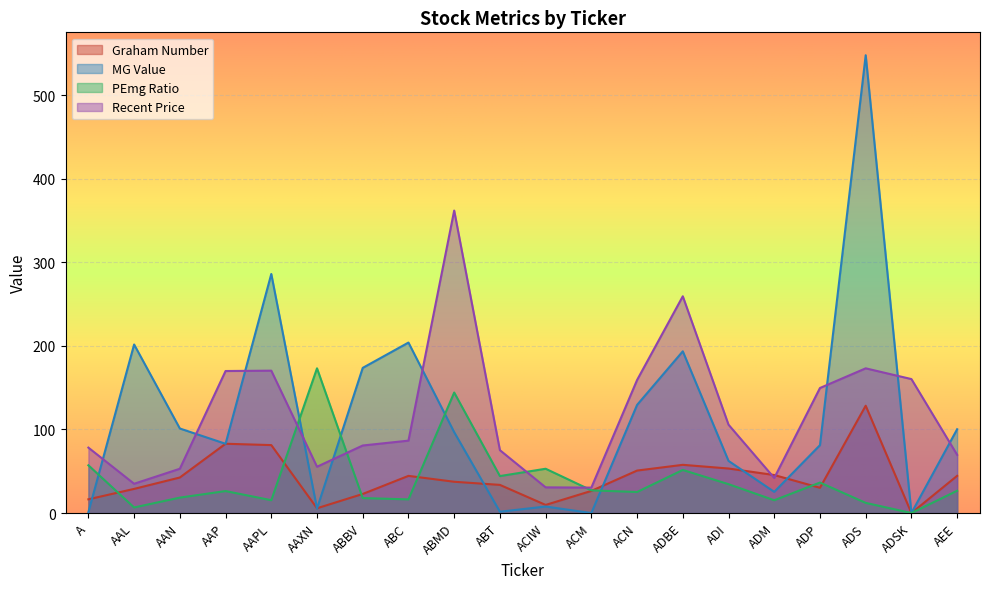

Is the value of MG Value at ADP greater than the value of Recent Price at ABC?

No